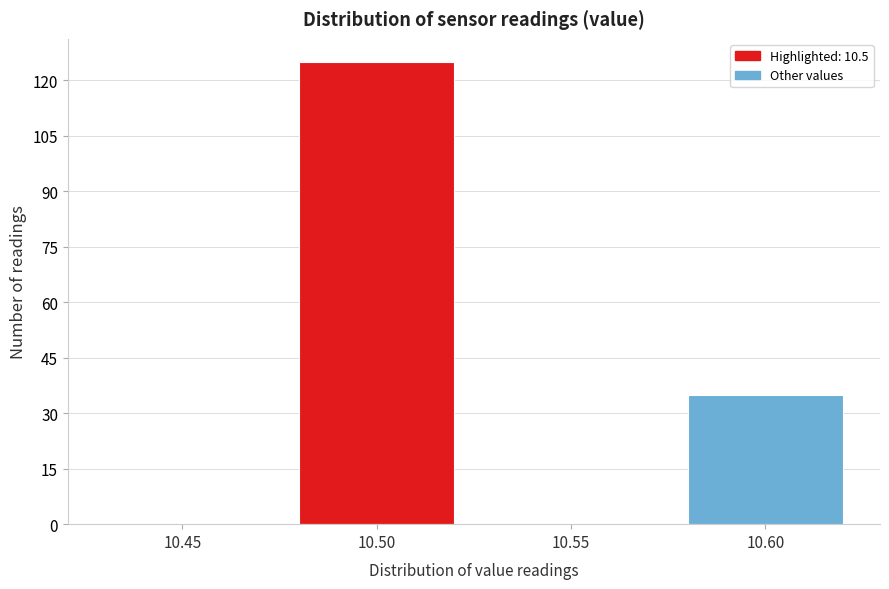

Reading left to right, list all the values displayed in this chart.

10.45=0	10.50=125	10.55=0	10.60=35